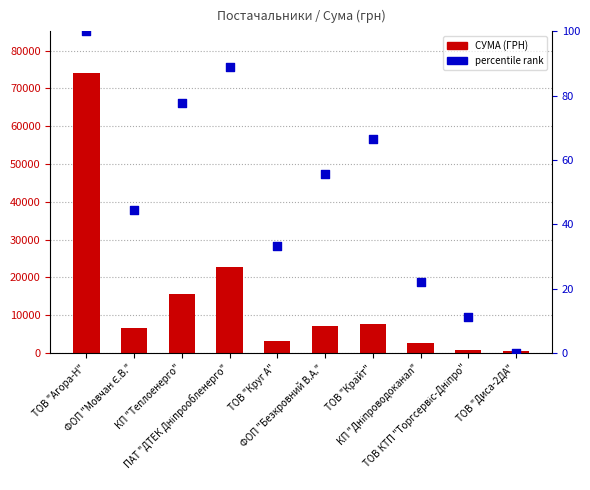

Which series contains the lowest Y value?

відсоток від максимуму